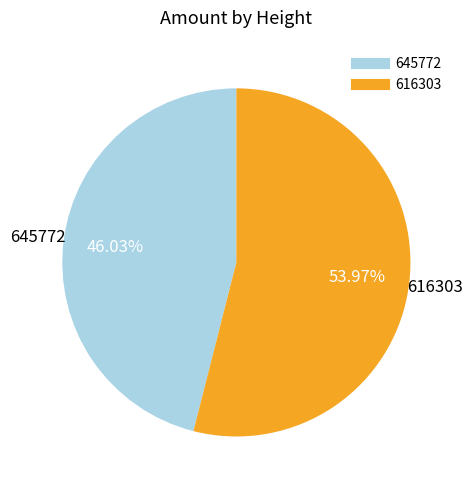

To the nearest percent, what is the difference between the largest and smallest slice percentages?

8%